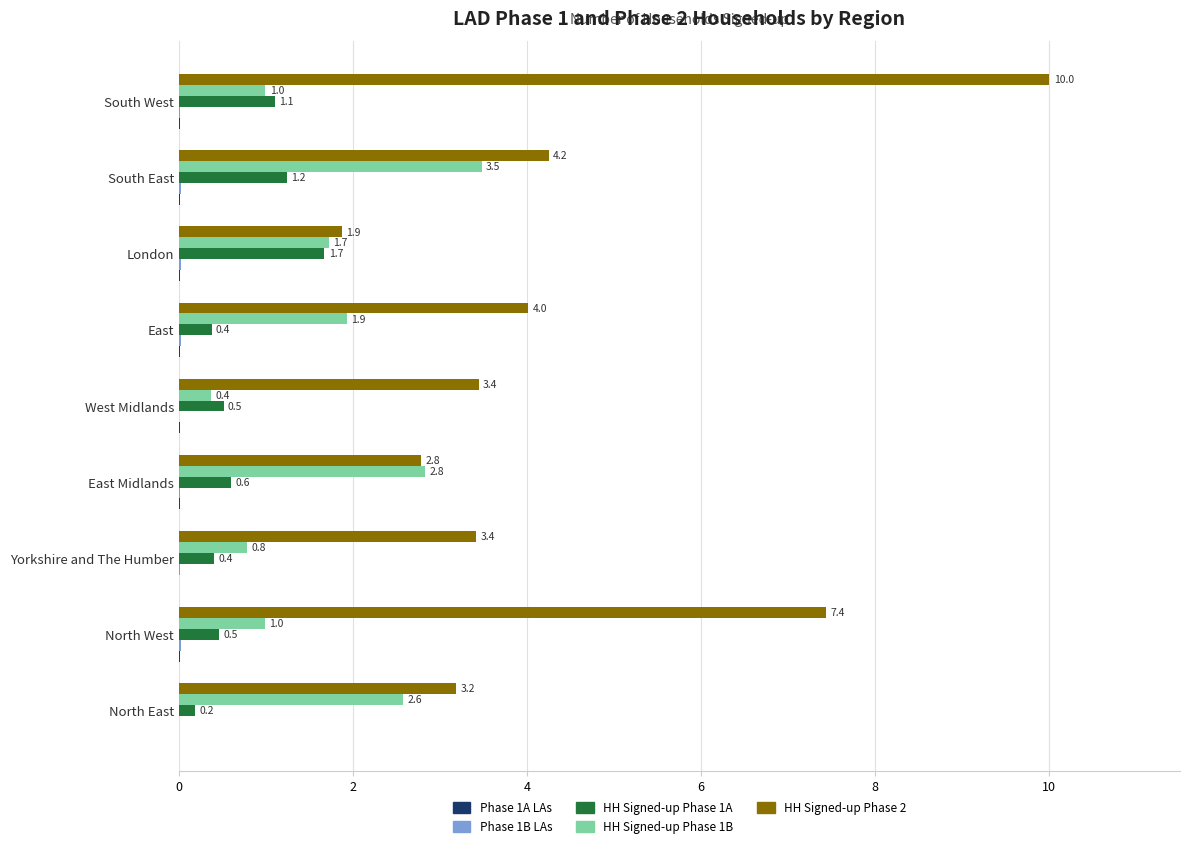

What is the sum of the HH Signed-up Phase 1B values at East Midlands and West Midlands?

3.2